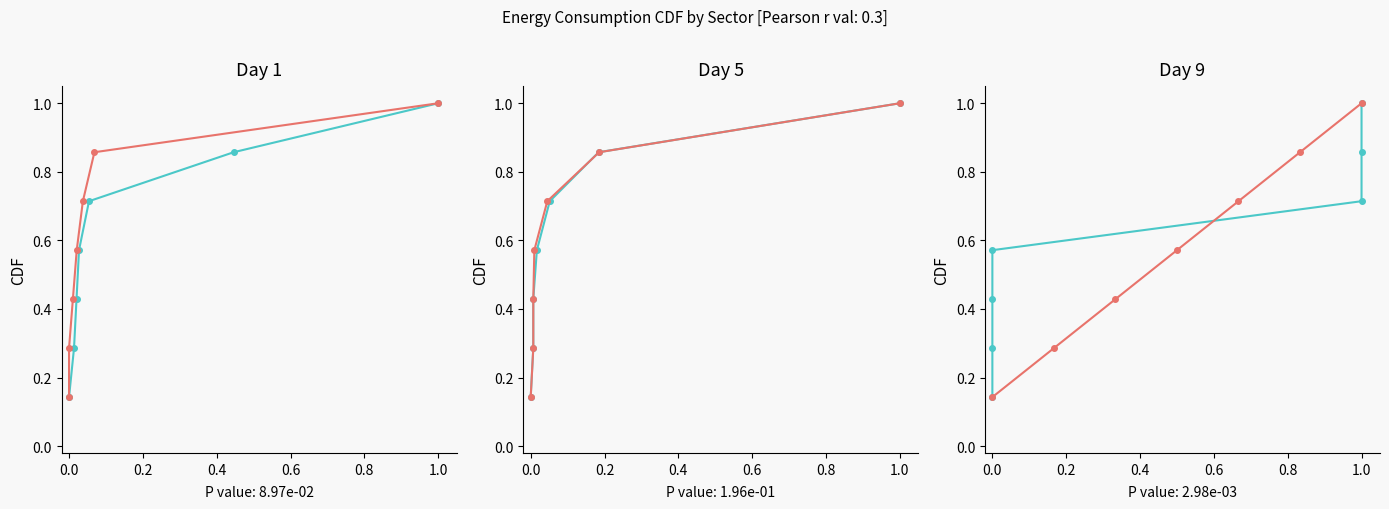

What is the minimum value shown in the chart?

0.1